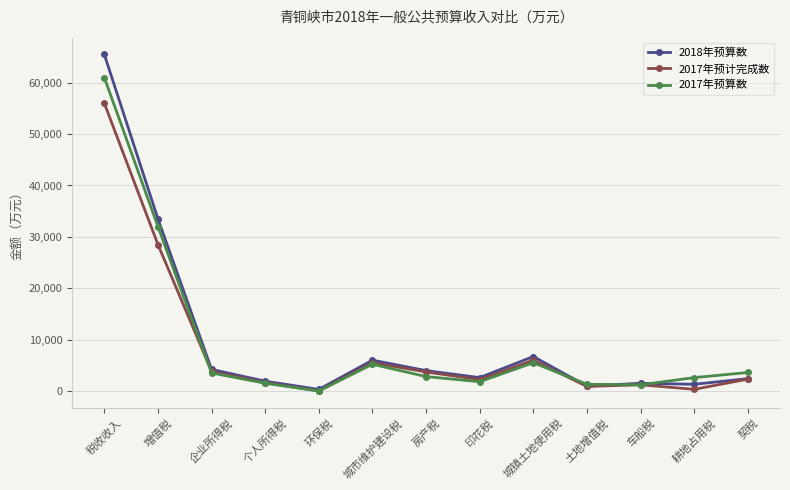

True or false: 2017年预算数 has a value of 2800 at 房产税.

True